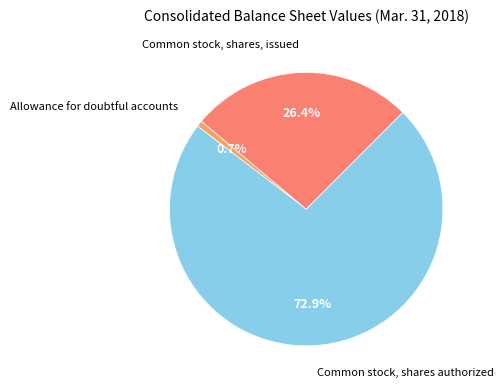

Does any single category account for the majority?

Yes